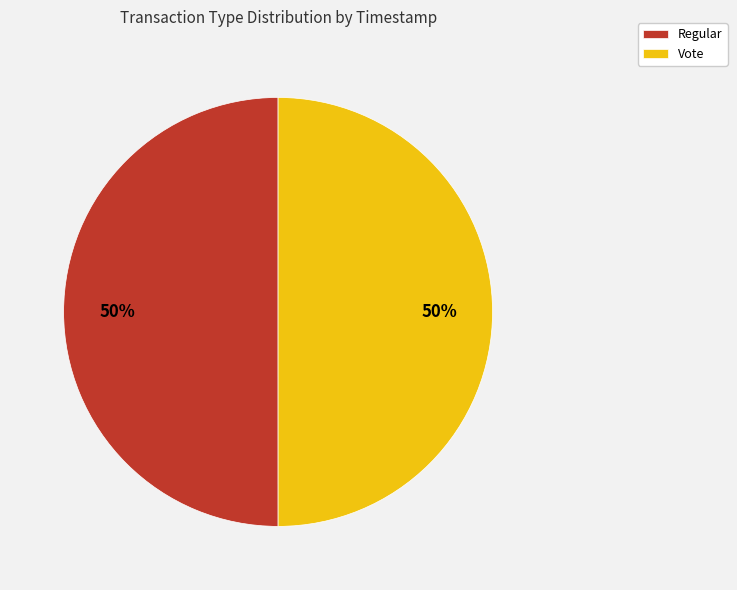

What is the ratio of the value at Vote to the value at Regular?

1.0